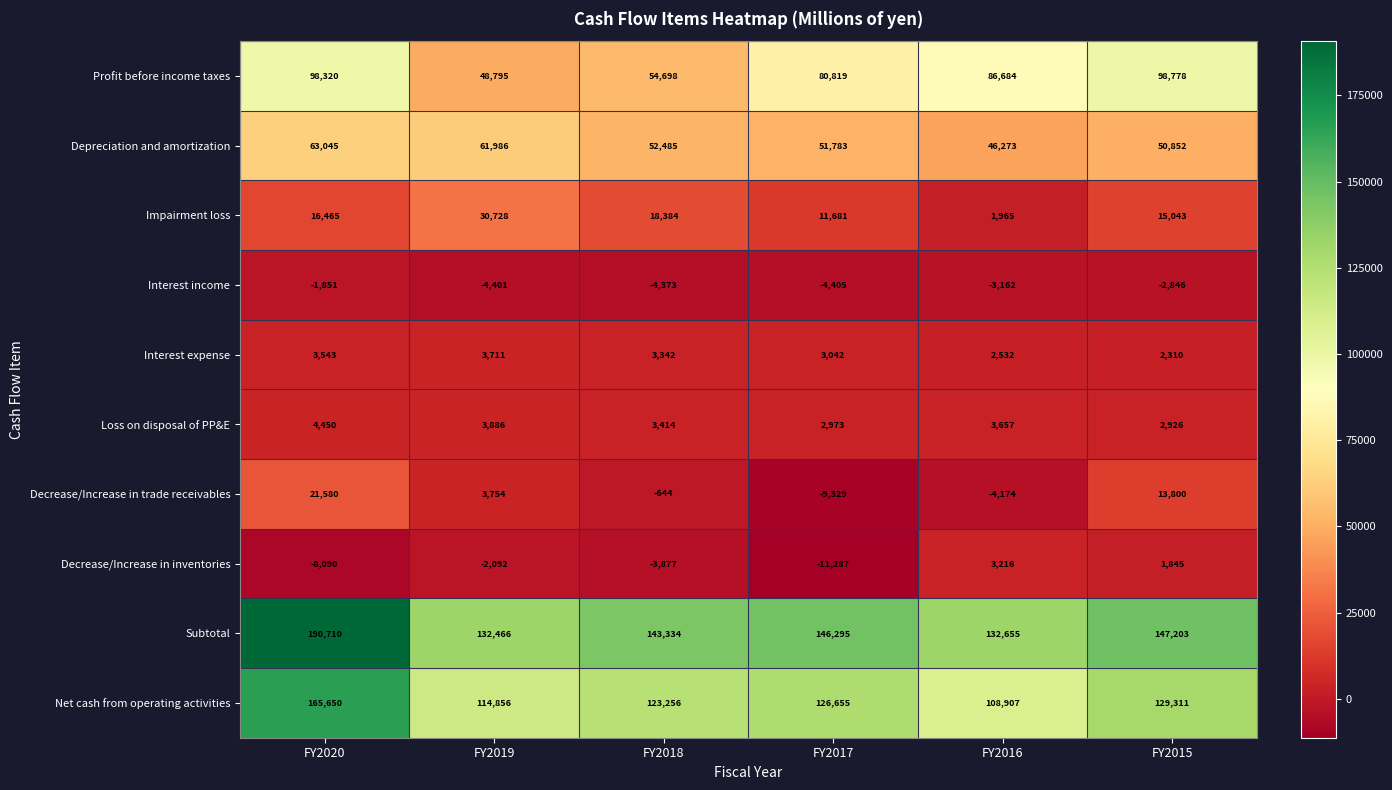

Is it true that Subtotal equals 227434 at FY2017?

False